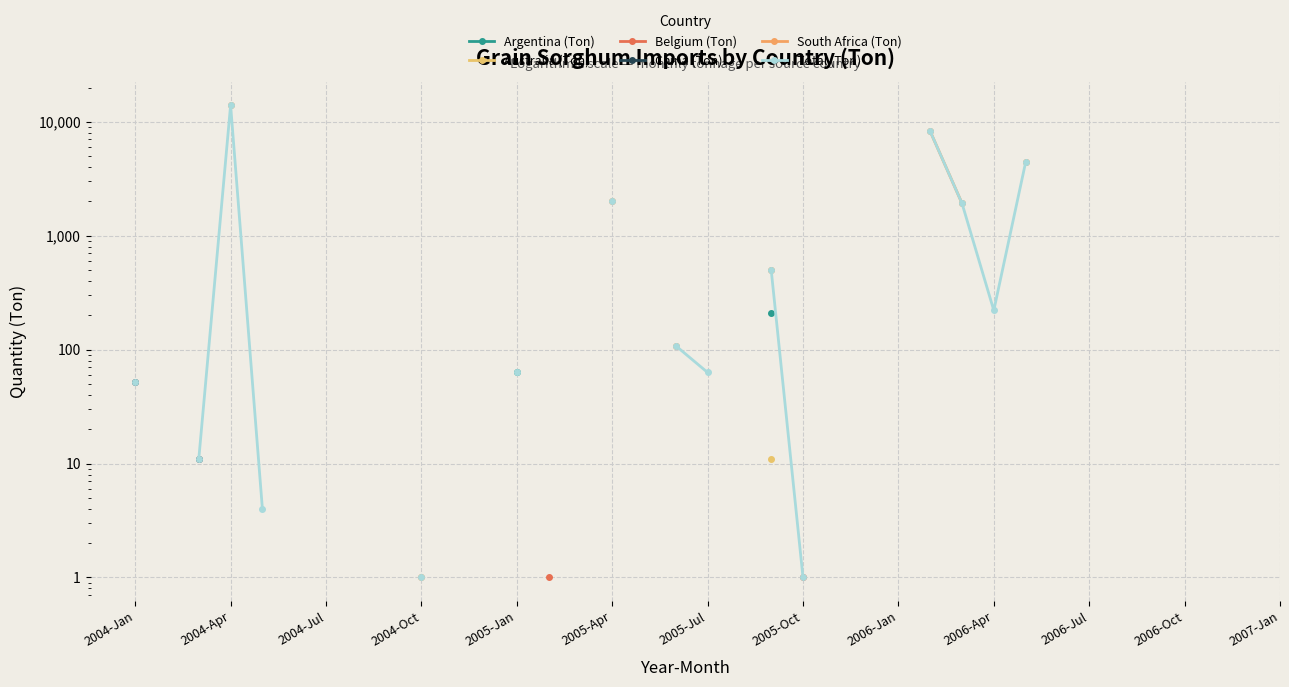

What position from the left is 28?

29